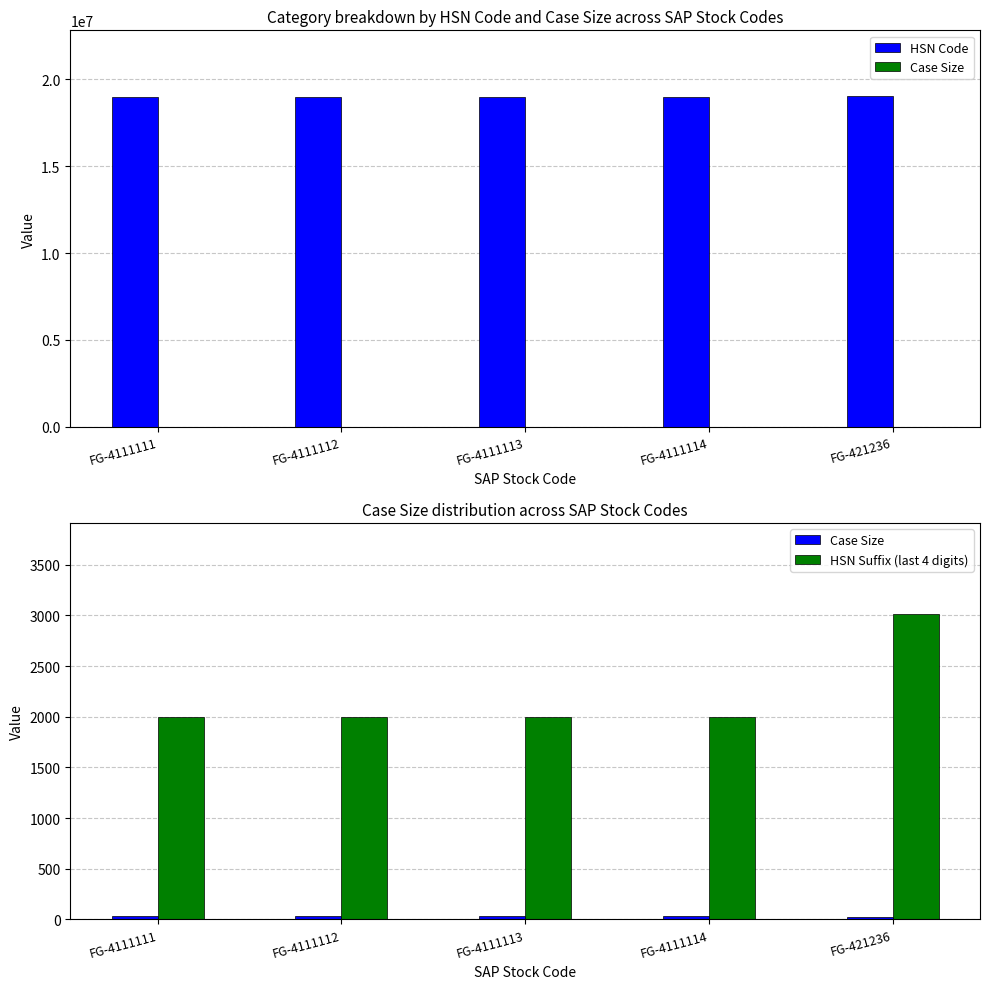

The HSN Code series shows 19023010 at FG-421236. True or false?

True